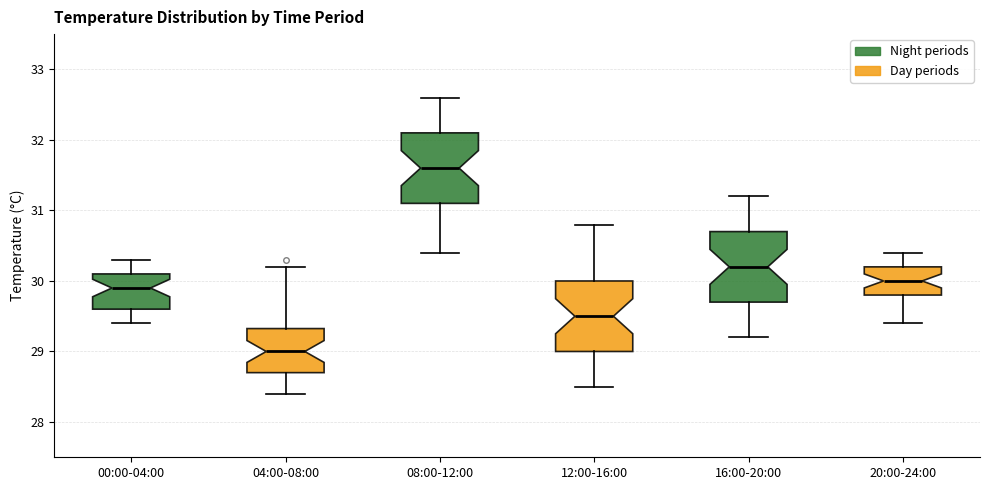

Reading left to right, transcribe this box plot: for each box, give where its median line is, the range the box spans, and where its two whiskers end, as read against the y-axis. The values are not printed on the chart, so give them approximately, as read against the axis.

00:00-04:00: median 29.9, box 29.6 to 30.1, whiskers 29.4 to 30.3
04:00-08:00: median 29.0, box 28.7 to 29.3, whiskers 28.4 to 30.2
08:00-12:00: median 31.6, box 31.1 to 32.1, whiskers 30.4 to 32.6
12:00-16:00: median 29.5, box 29.0 to 30.0, whiskers 28.5 to 30.8
16:00-20:00: median 30.2, box 29.7 to 30.7, whiskers 29.2 to 31.2
20:00-24:00: median 30.0, box 29.8 to 30.2, whiskers 29.4 to 30.4